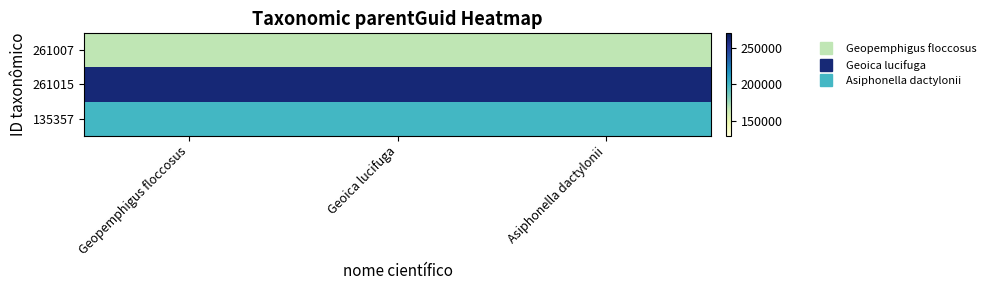

What is the smallest value displayed?

167012